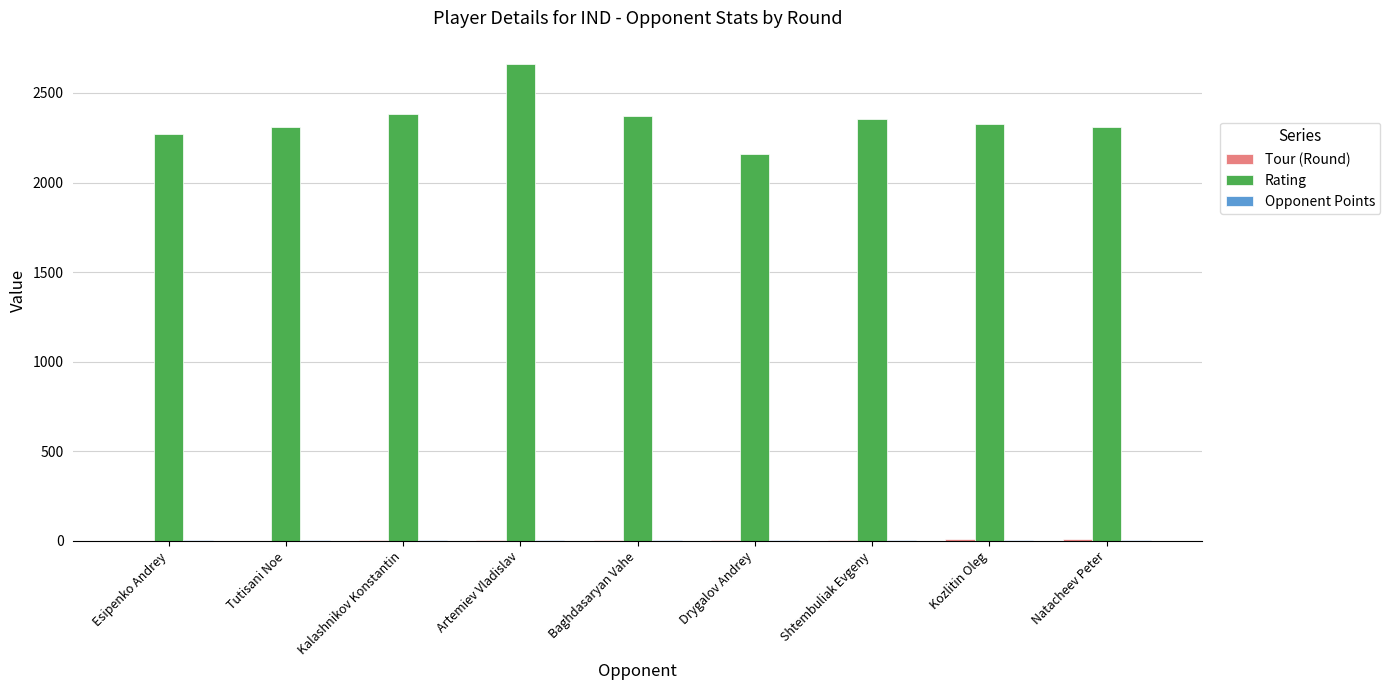

Which series has the largest total across all categories?

Rating